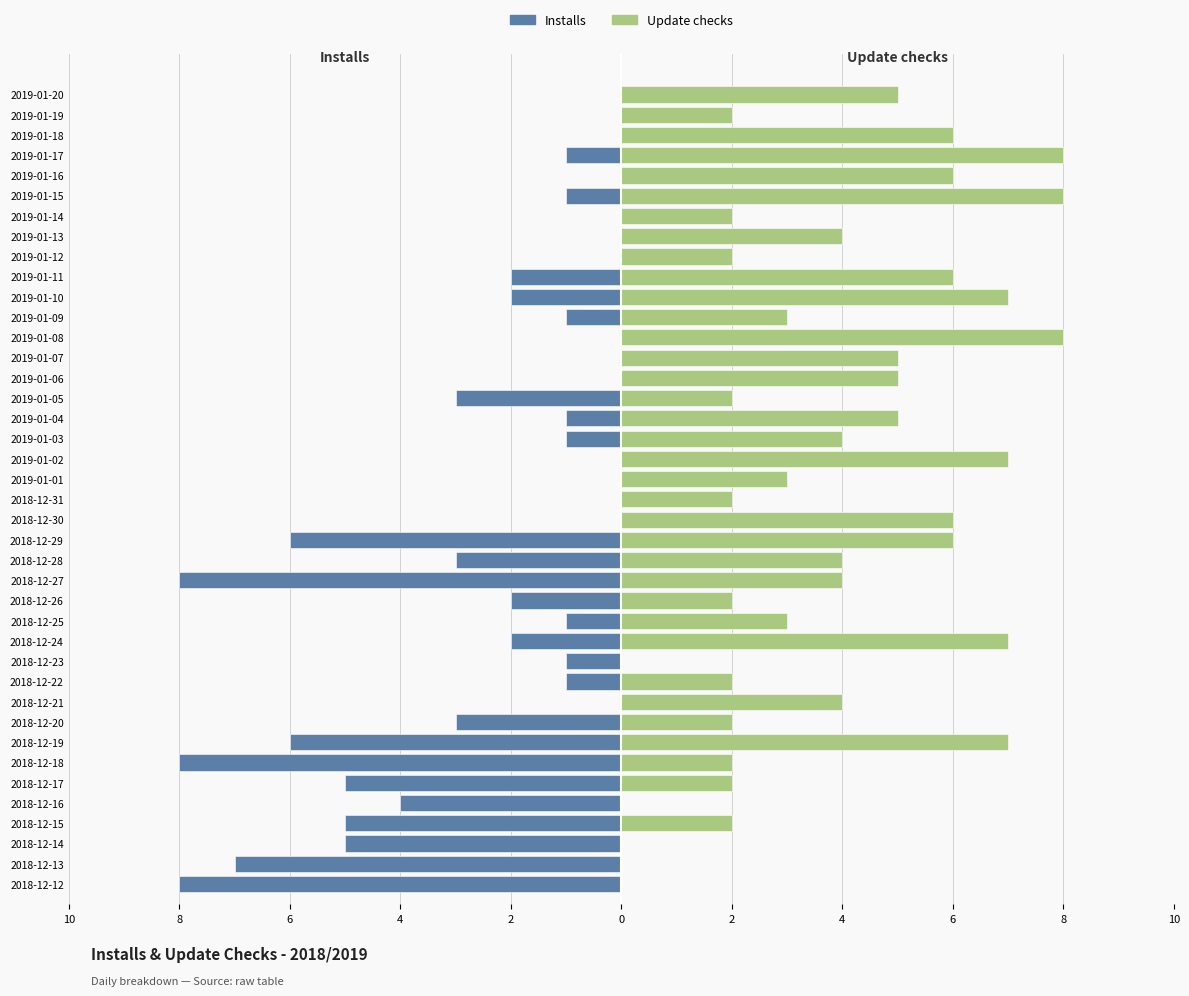

At how many categories does at least one series exceed -7?

40